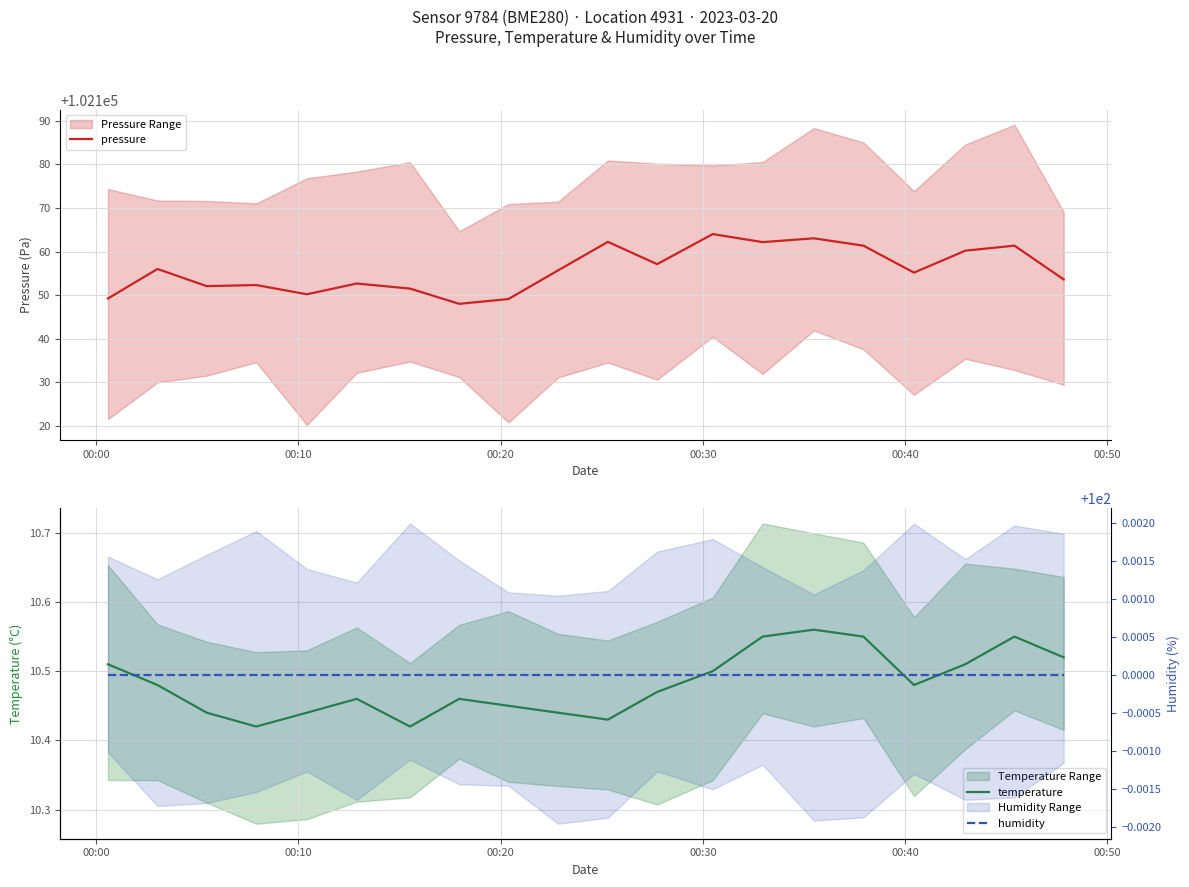

True or false: humidity and pressure intersect in this chart.

False